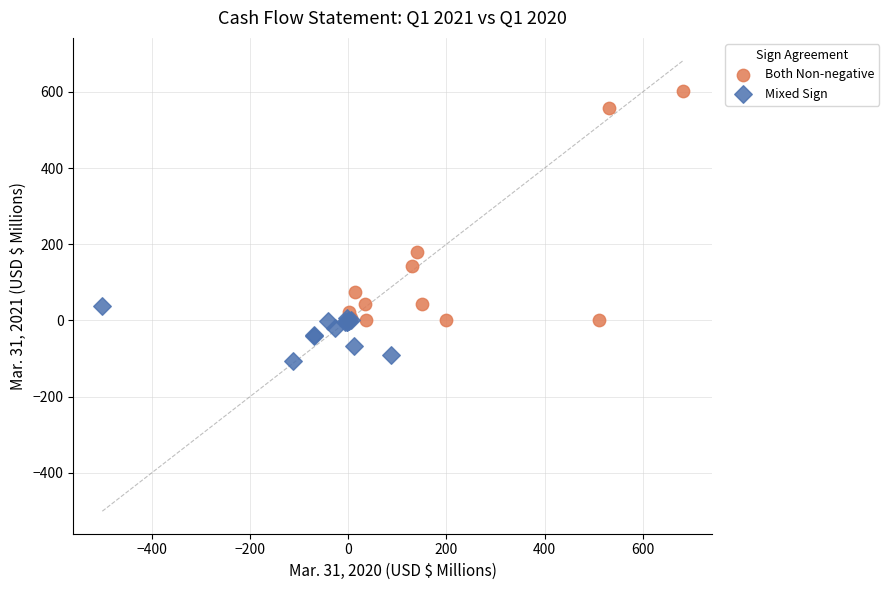

Which series has the widest spread of Y values?

Both Non-negative